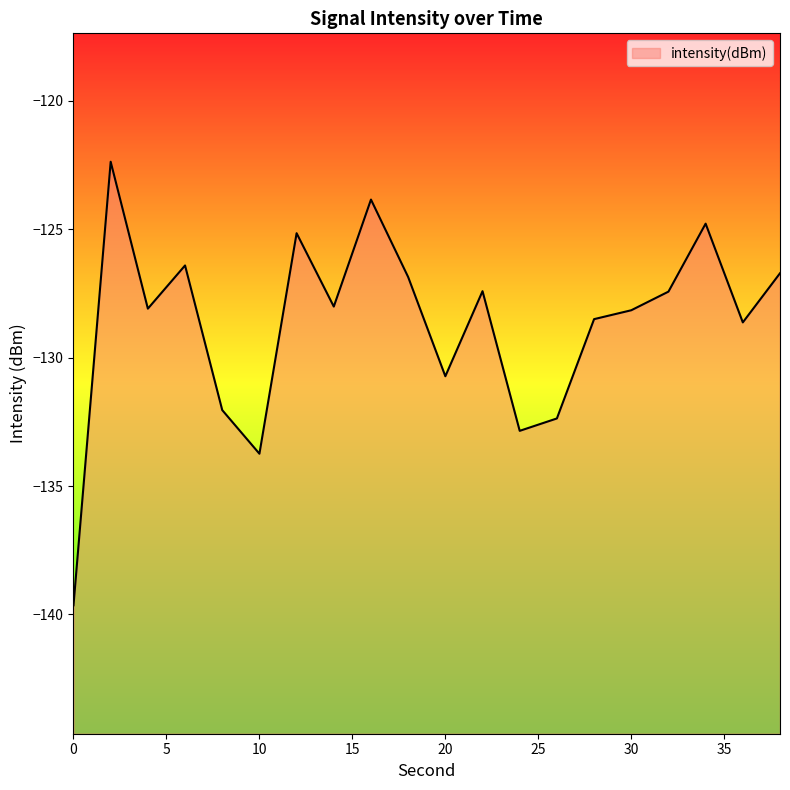

Which has a higher value, 0 or 10?

10